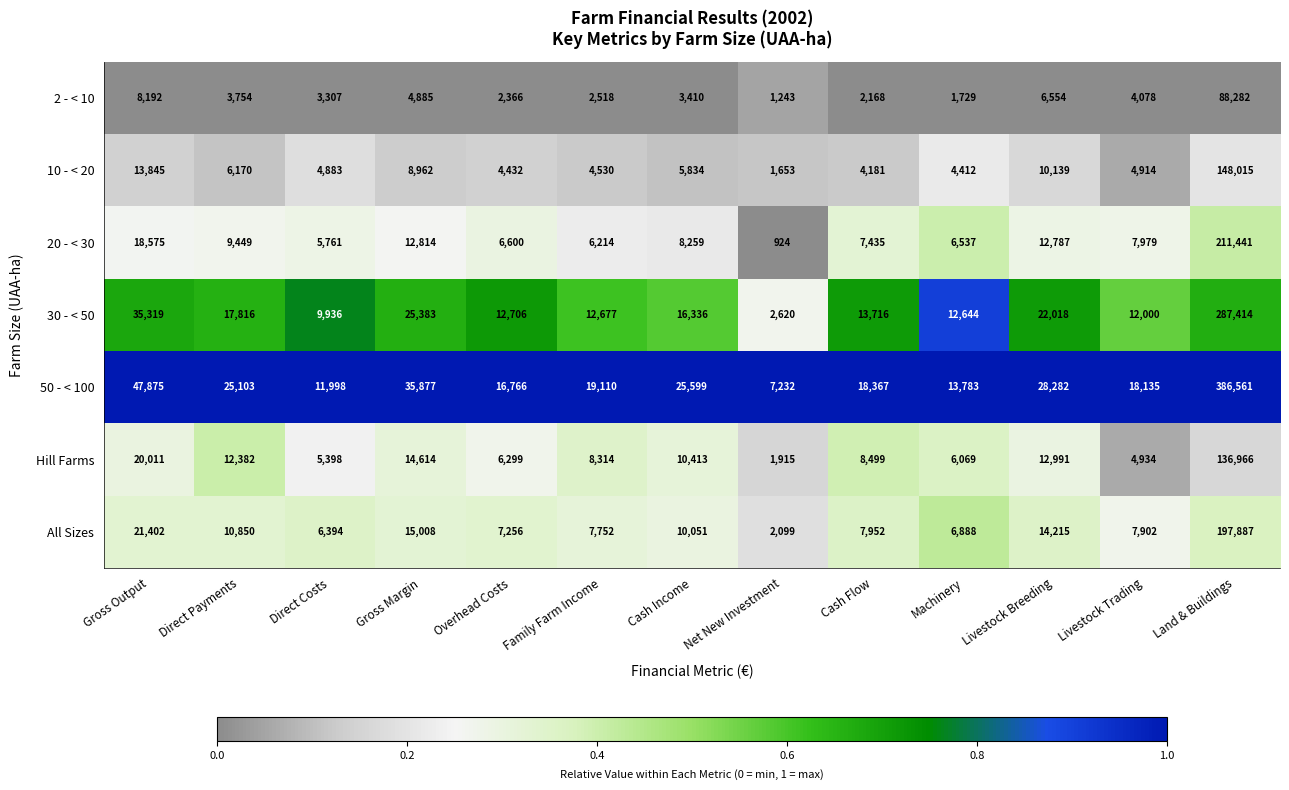

What is the highest value of the All Sizes series?

197887